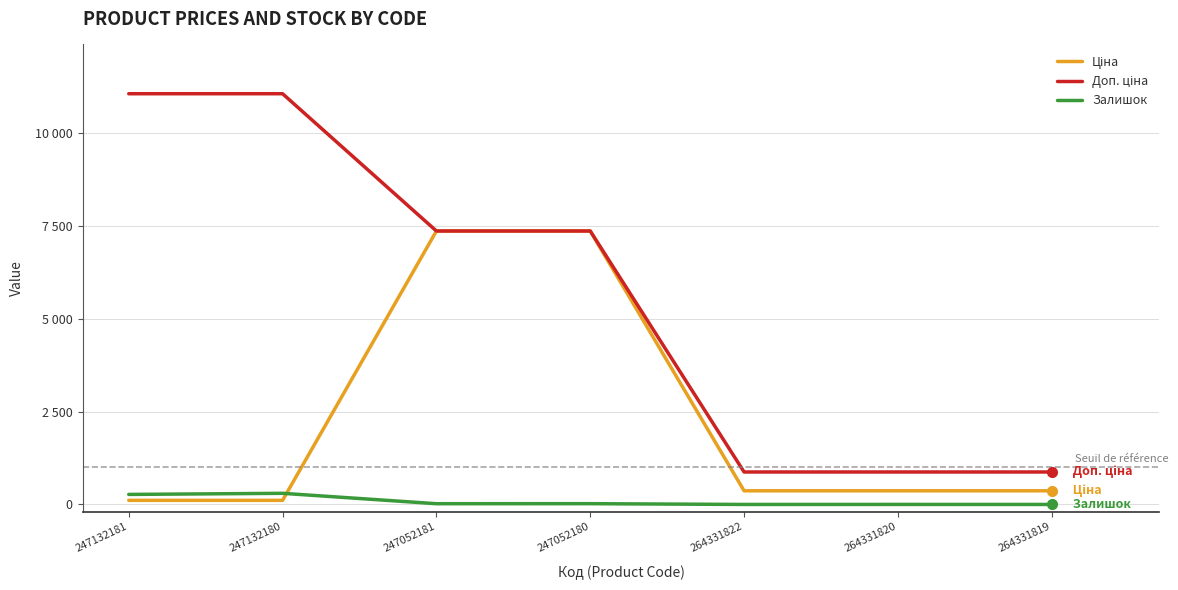

What is the lowest value of the Доп. ціна series?

874.0